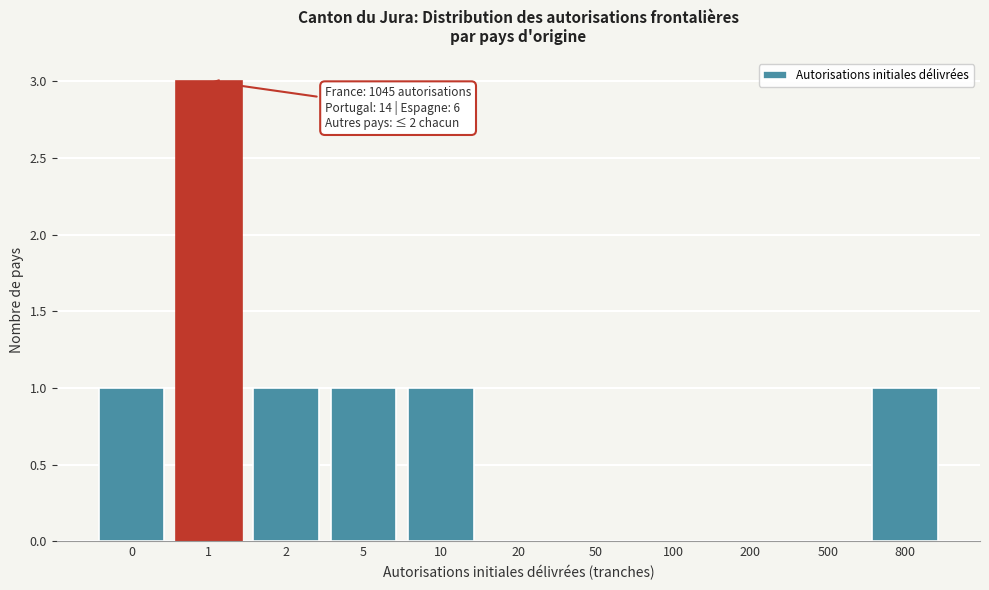

Reading right to left, what are all the values shown in this chart?

800=1	500=0	200=0	100=0	50=0	20=0	10=1	5=1	2=1	1=3	0=1